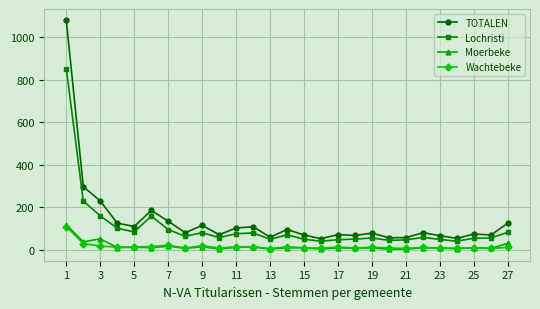

True or false: Lochristi and Moerbeke cross at least once.

False